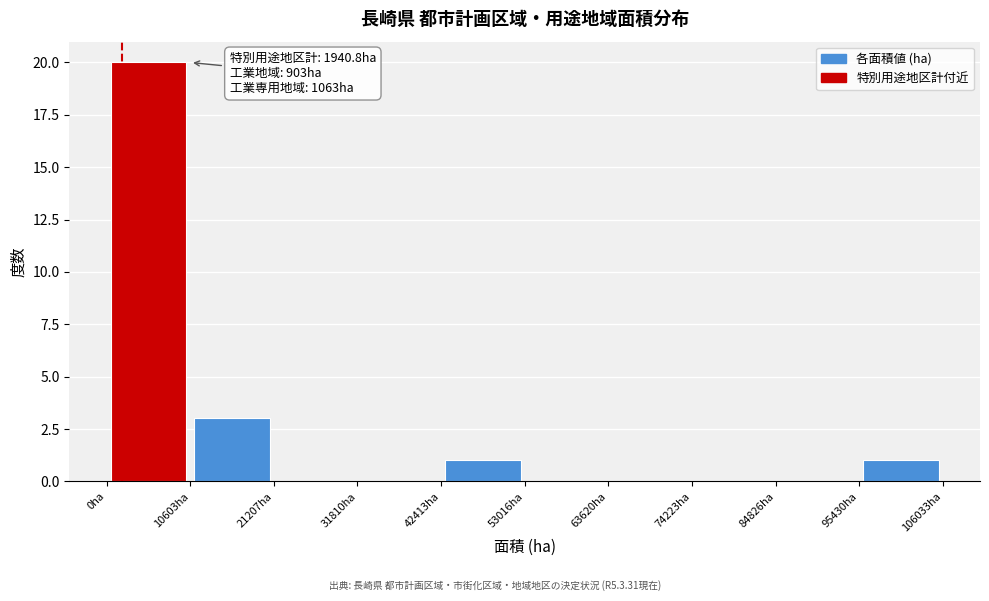

Which range on the x-axis has the tallest bar?

0 to 10000